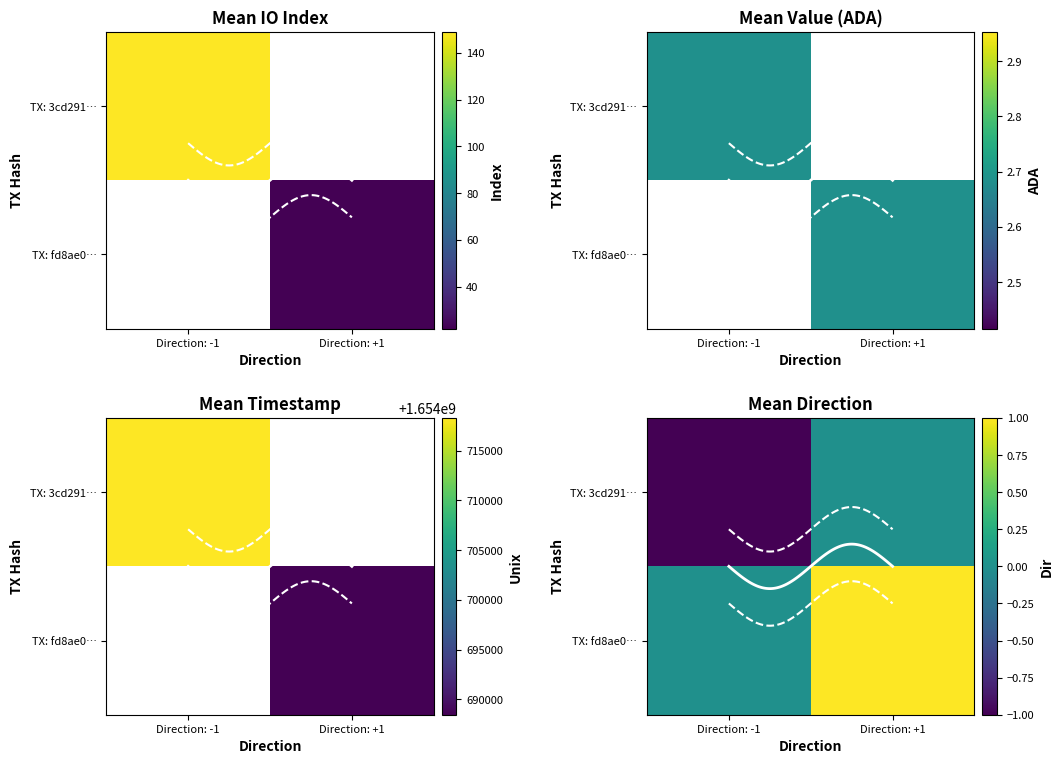

What is the difference between the second highest and second lowest values in the fd8ae025e9d1cb70552a86a92906ed805033e08 series?

19.3